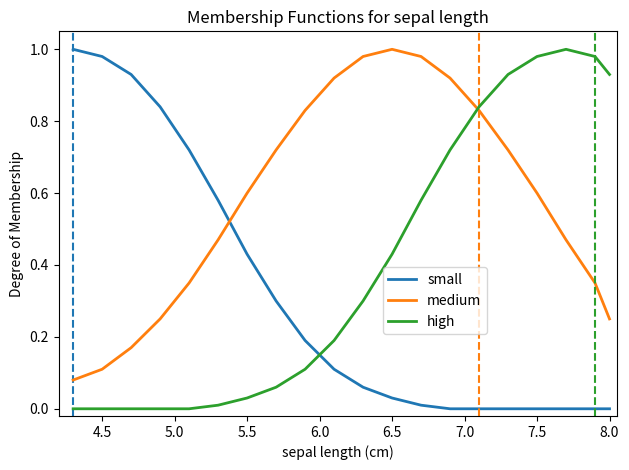

How many intersections are there between small and medium?

1